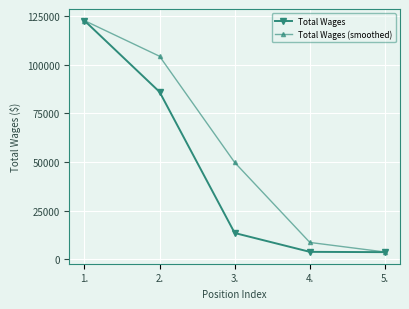

The Total Wages (smoothed) series shows 8612.0 at 4.. True or false?

True